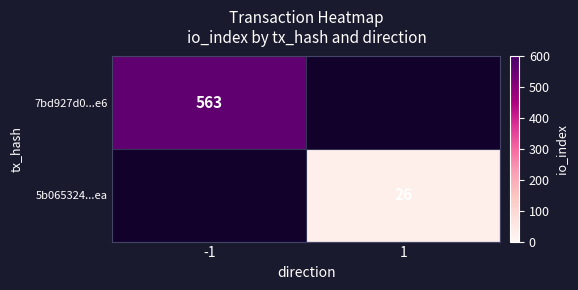

How many values in 7bd927d0...e6 are above zero?

1